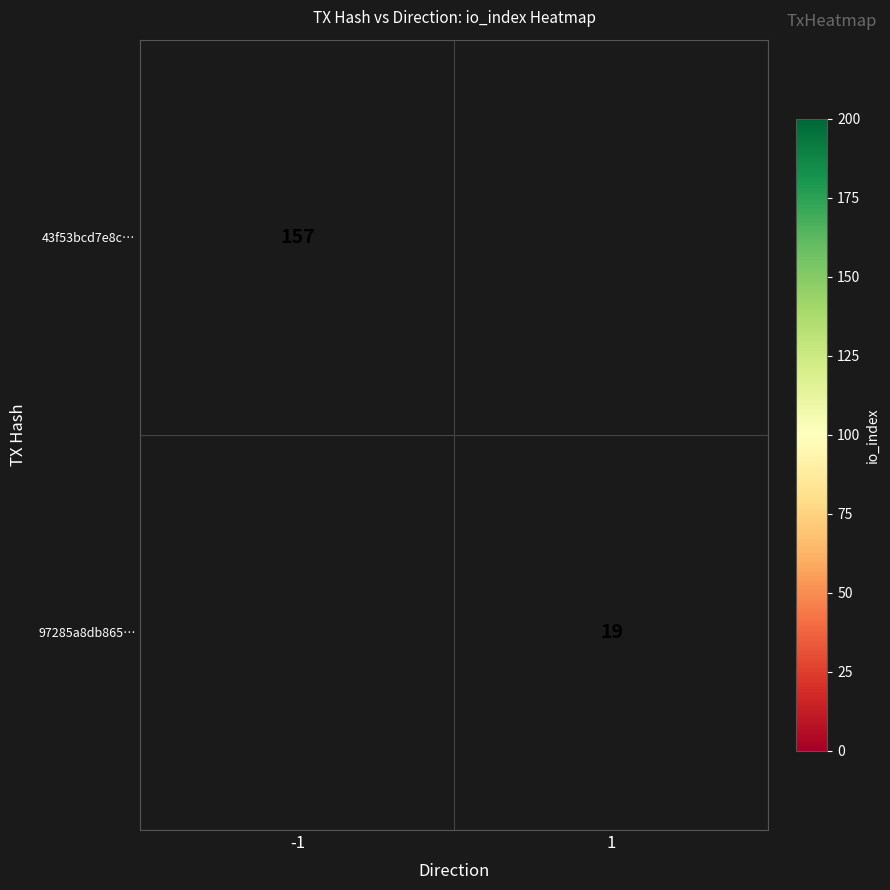

The value of 43f53bcd7e8c… at -1 is 157. True or false?

True